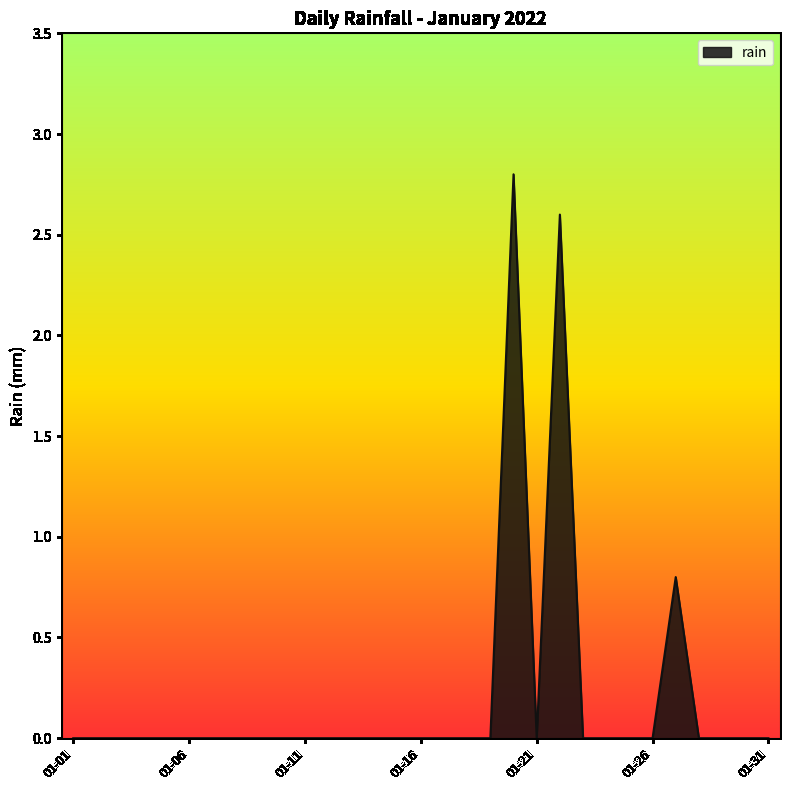

Does the chart have visible grid lines?

No